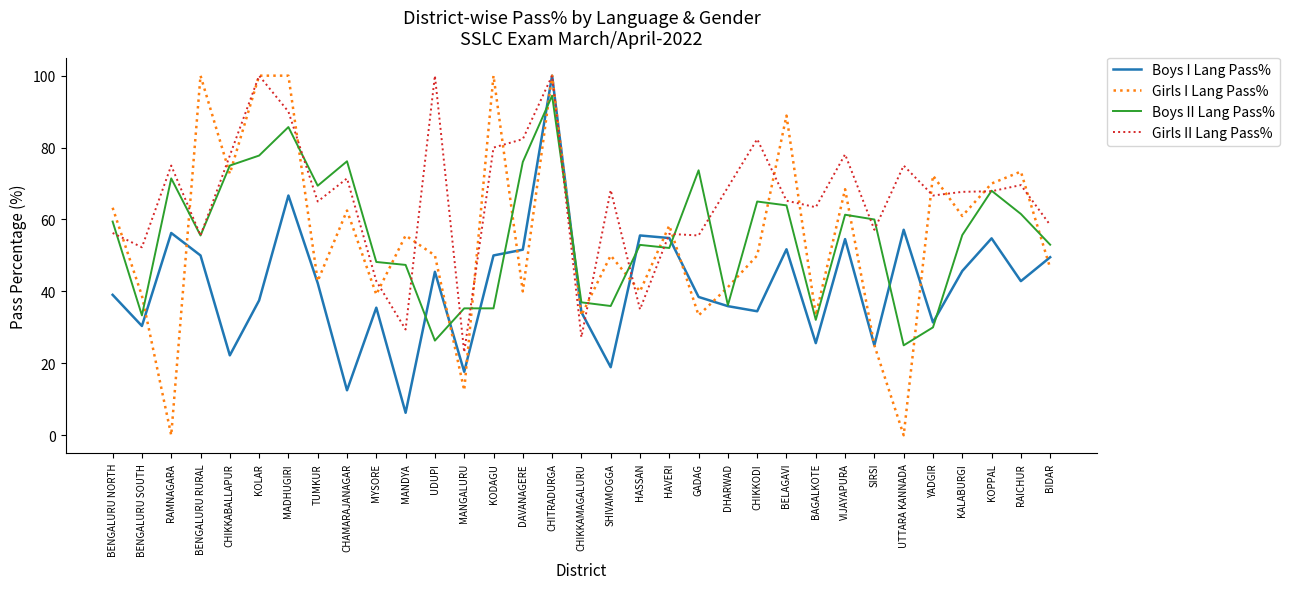

Is it true that Girls I Lang Pass% equals 50.0 at CHIKKODI?

True